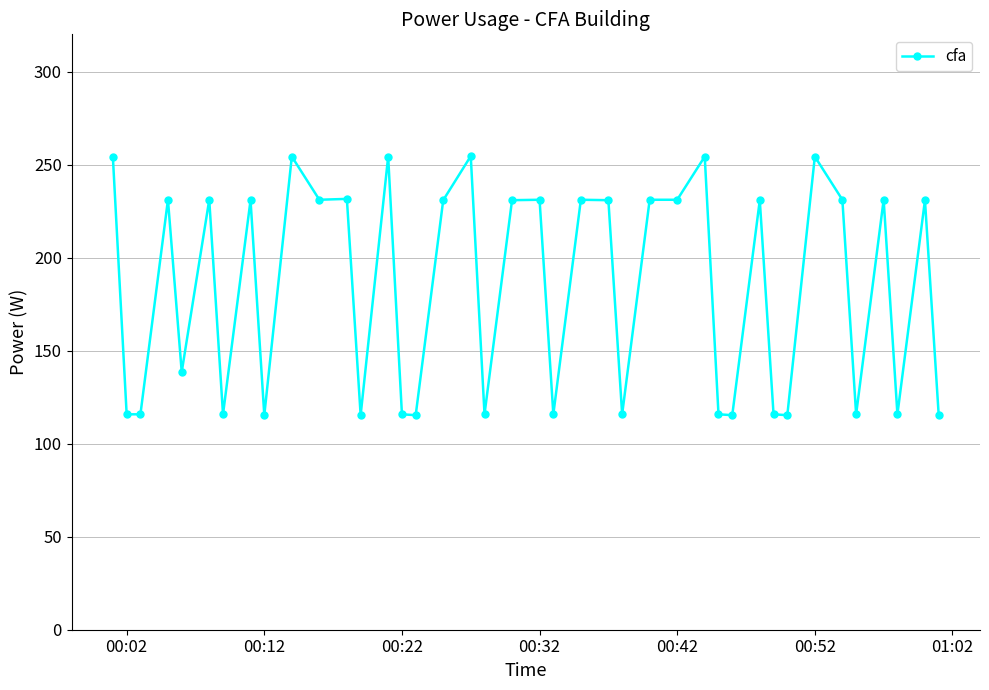

What is the minimum value shown in the chart?

115.3